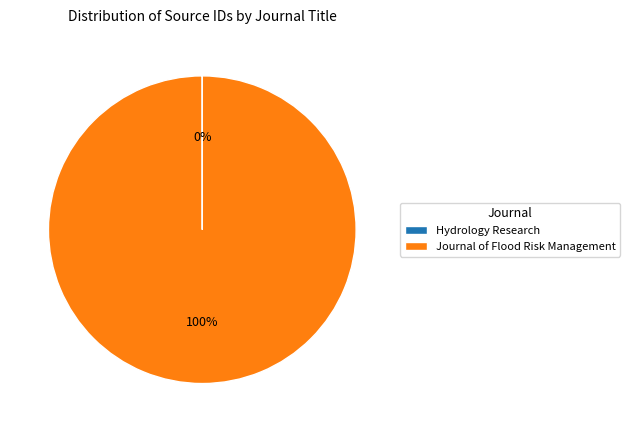

To the nearest percent, what is the average slice percentage?

50%